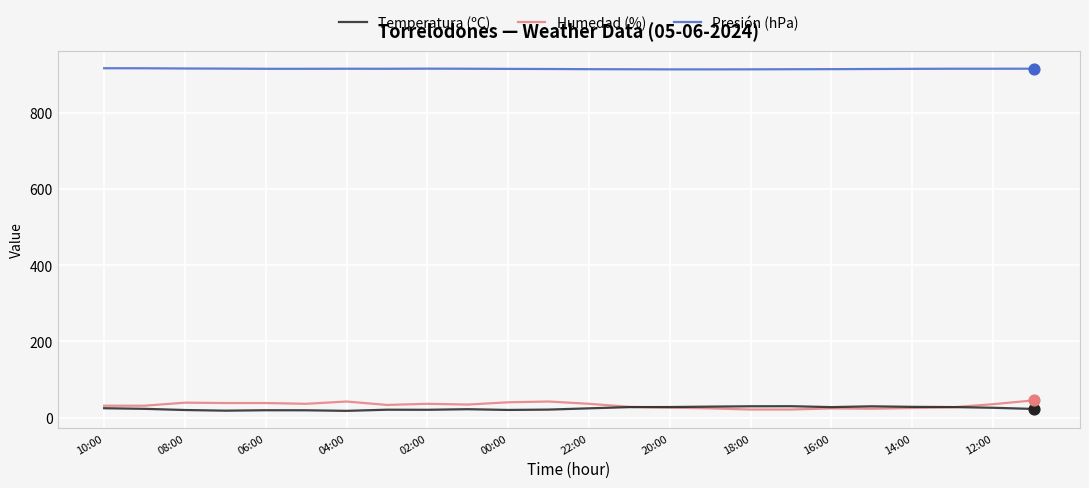

Which series has the widest spread of values?

Humedad (%)